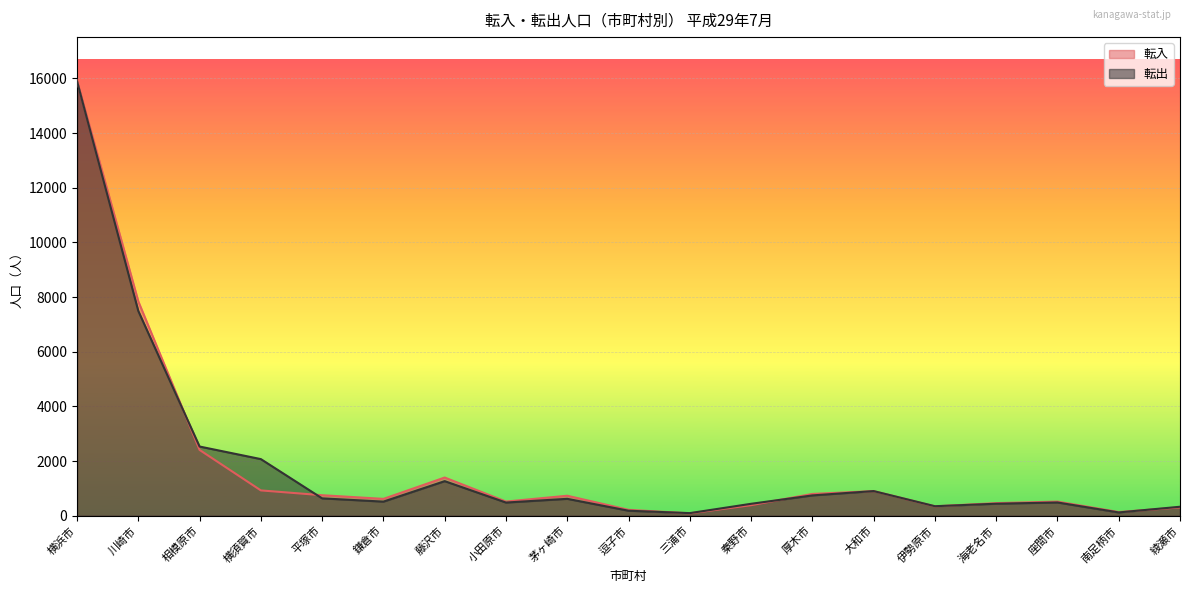

Where is the first local minimum for 転出?

鎌倉市